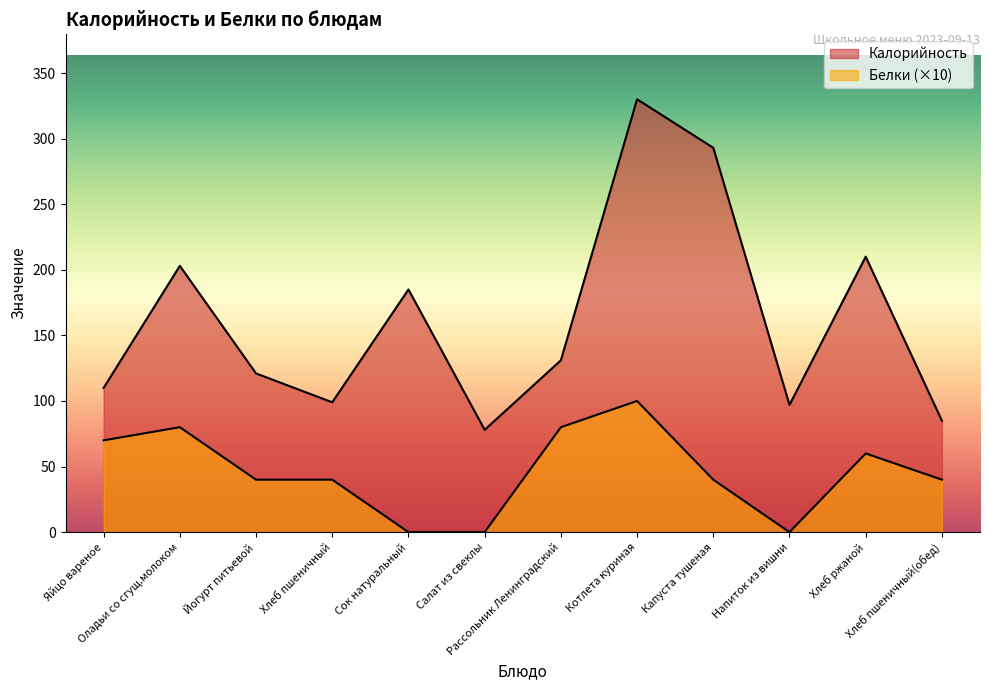

Rank the series by their average value, from highest to lowest.

Калорийность, Белки